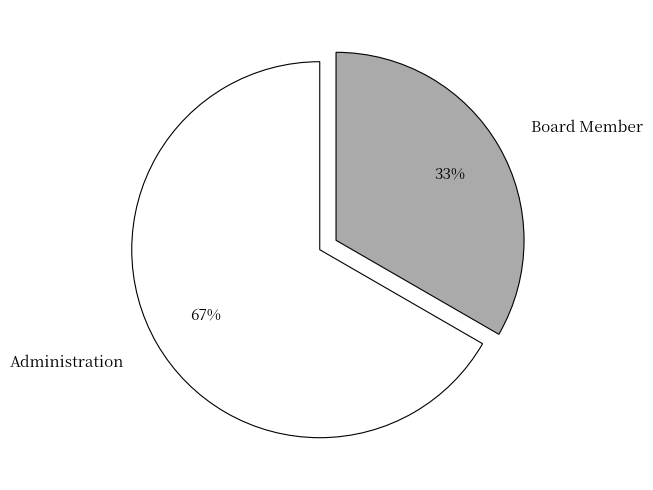

True or false: Administration accounts for 67% of the total.

True